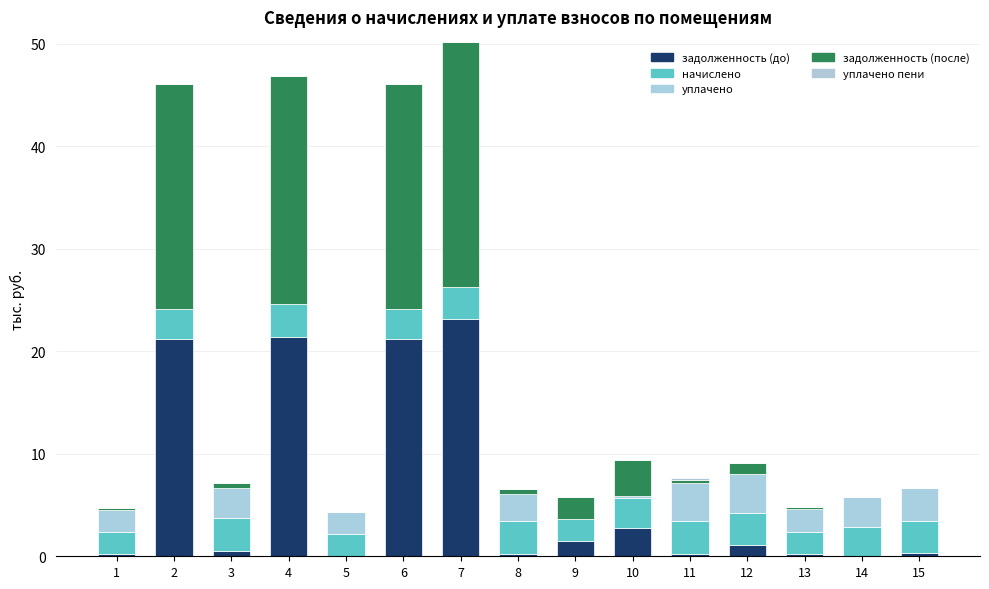

How many data points does each series have?

15